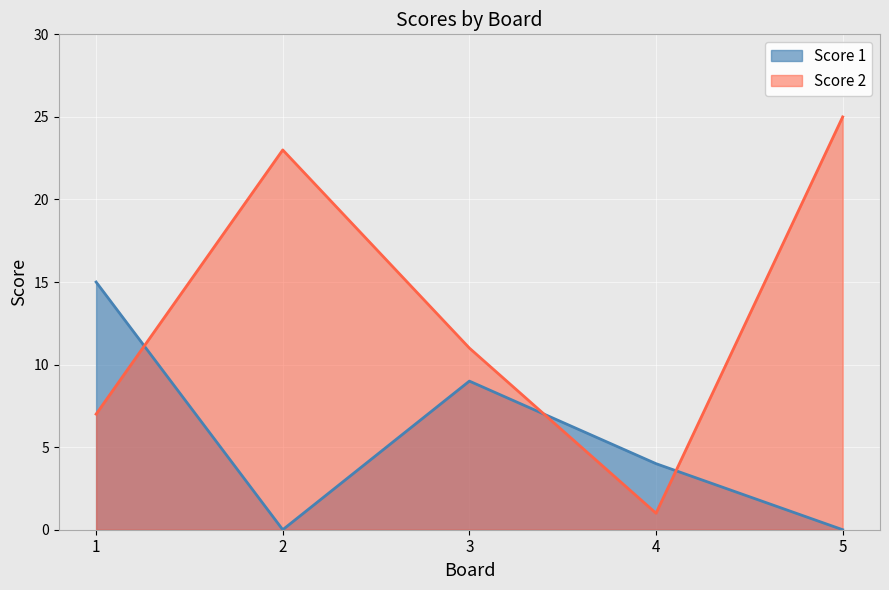

Which category has the lowest value across all series?

2